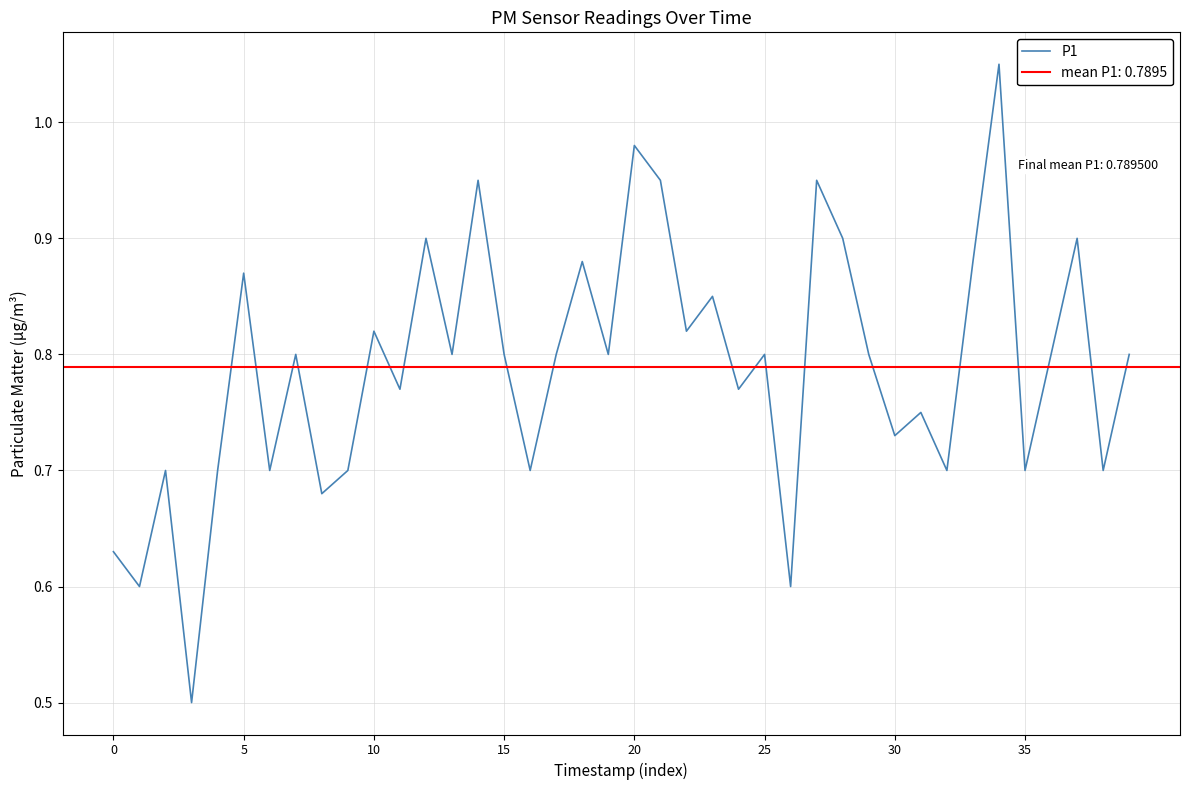

What is the label of the 10th point from the right?

30